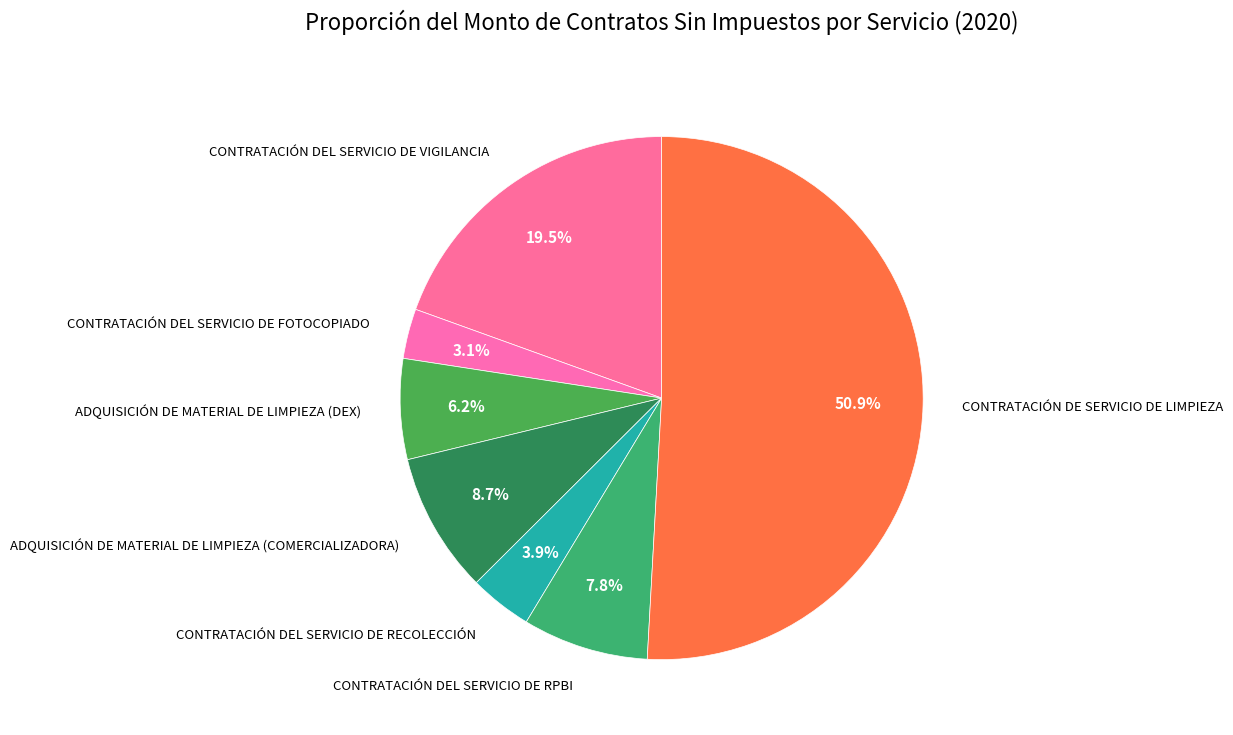

Count the number of slices in the pie.

7